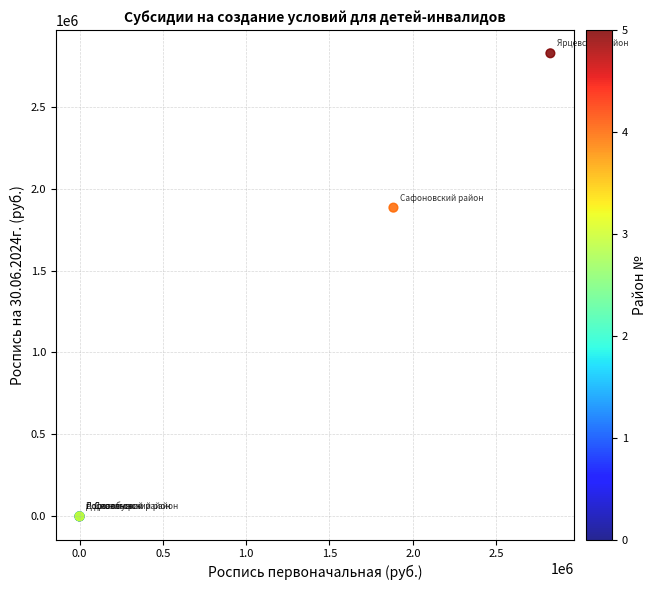

What Y value in the scatter plot is closest to 1412750?

1883700